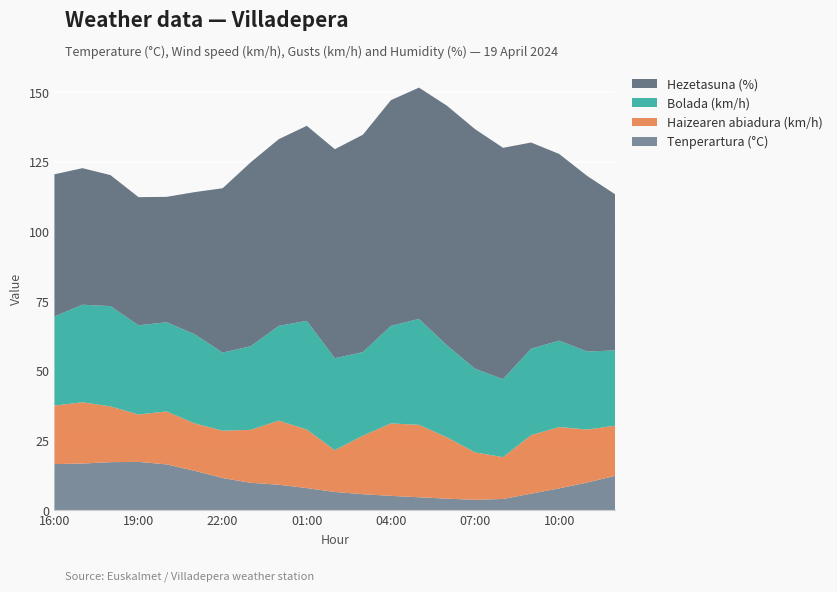

Reading right to left, list all the values displayed in this chart.

Tenperartura (°C): 12.3	9.9	7.8	5.9	4.0	3.7	4.1	4.6	5.1	5.7	6.5	7.9	9.1	9.8	11.5	14.1	16.4	17.3	17.2	16.7	16.5
Haizearen abiadura (km/h): 18.0	19.0	22.0	21.0	15.0	17.0	22.0	26.0	26.0	21.0	15.0	21.0	23.0	19.0	17.0	17.0	19.0	17.0	20.0	22.0	21.0
Bolada (km/h): 27.0	28.0	31.0	31.0	28.0	30.0	33.0	38.0	35.0	30.0	33.0	39.0	34.0	30.0	28.0	32.0	32.0	32.0	36.0	35.0	32.0
Hezetasuna (%): 56.0	63.0	67.0	74.0	83.0	86.0	86.0	83.0	81.0	78.0	75.0	70.0	67.0	66.0	59.0	51.0	45.0	46.0	47.0	49.0	51.0